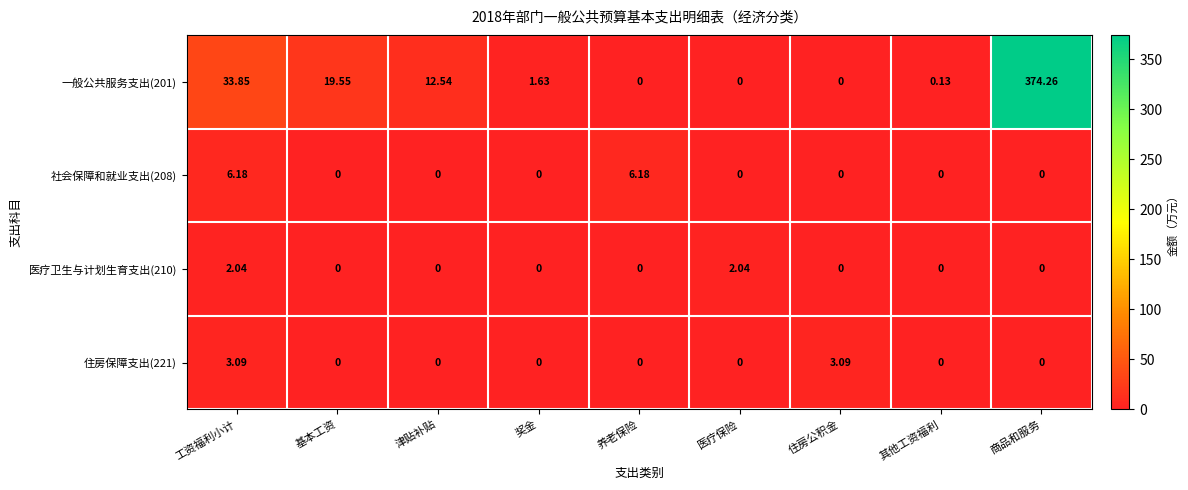

Which category has the highest value across all series?

商品和服务